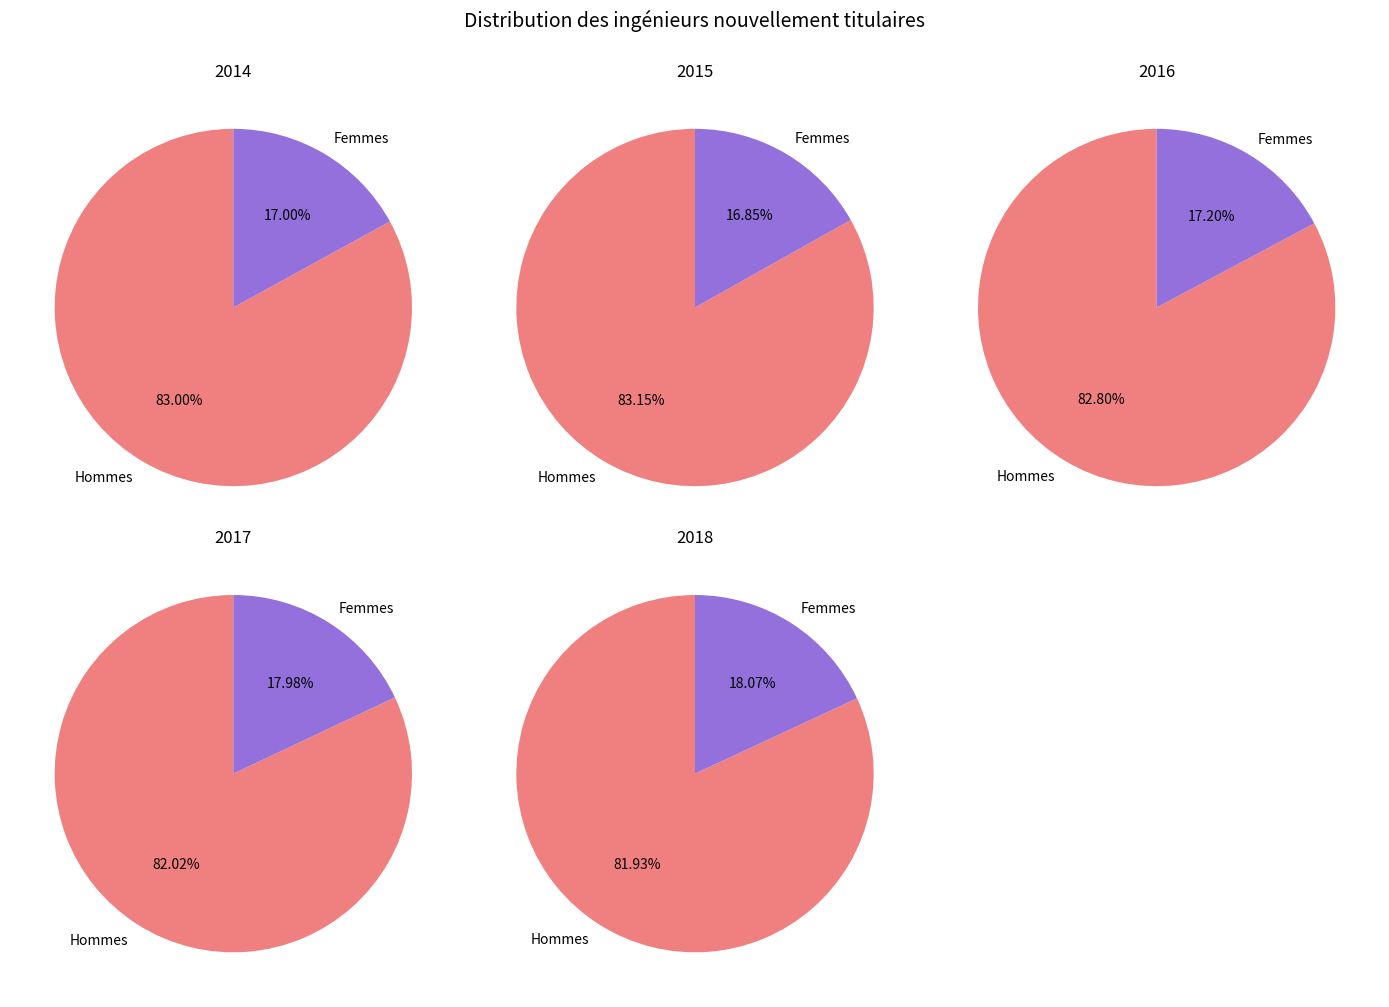

Which series has the widest spread of values?

Hommes